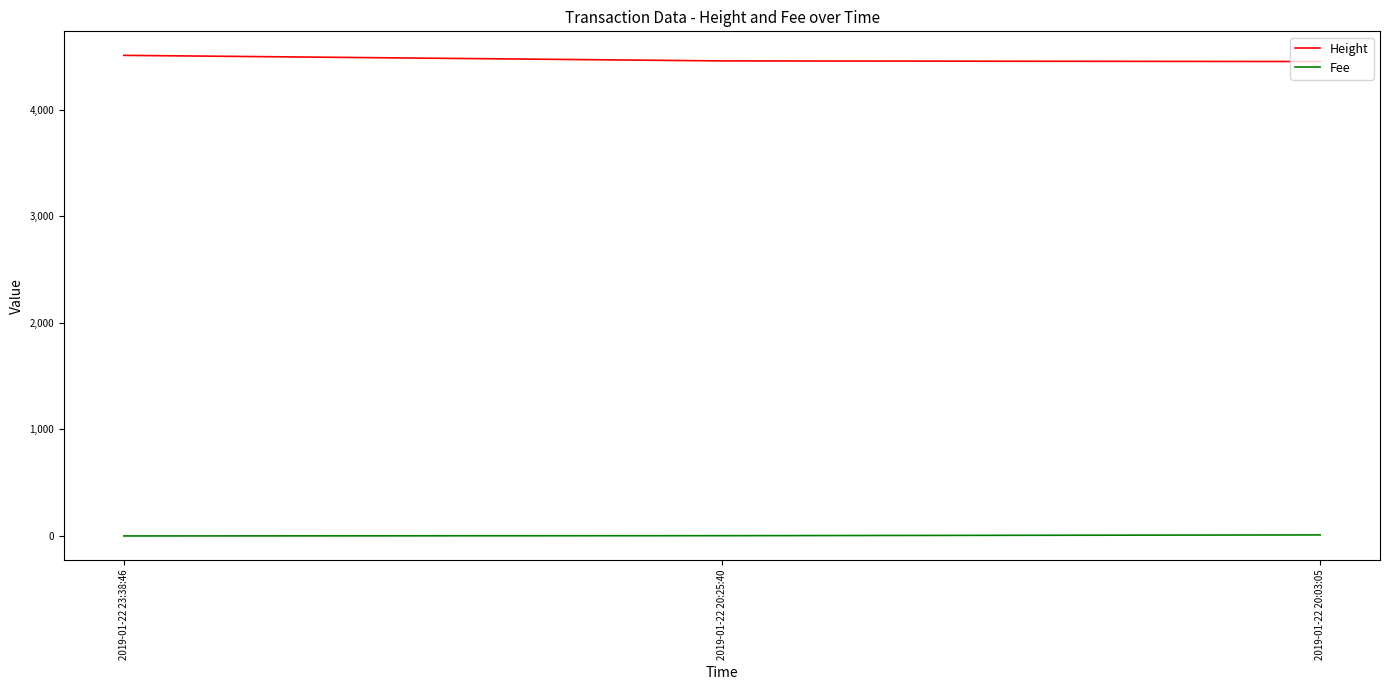

How many distinct data groups are displayed?

2